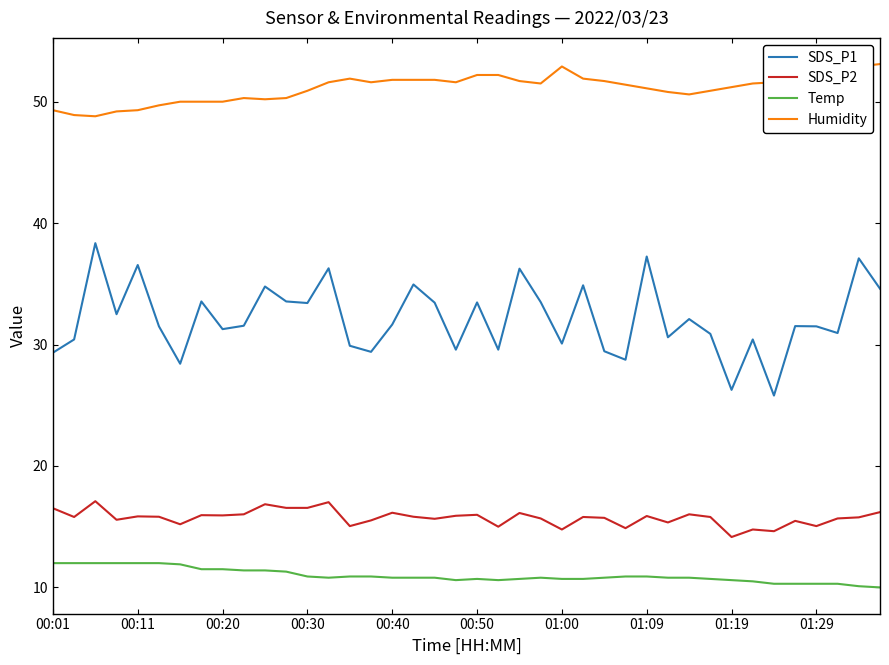

Which series has the largest total across all categories?

Humidity